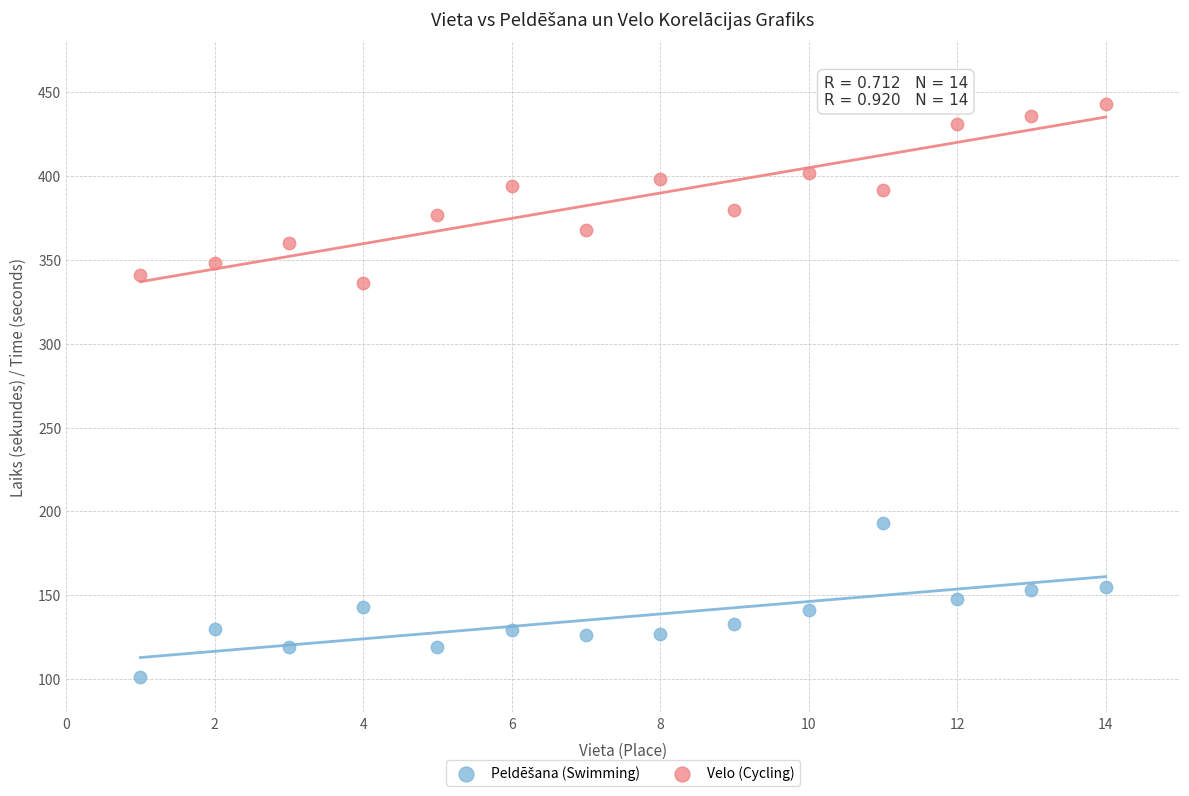

What is the X range (max minus min) for the scatter plot?

13